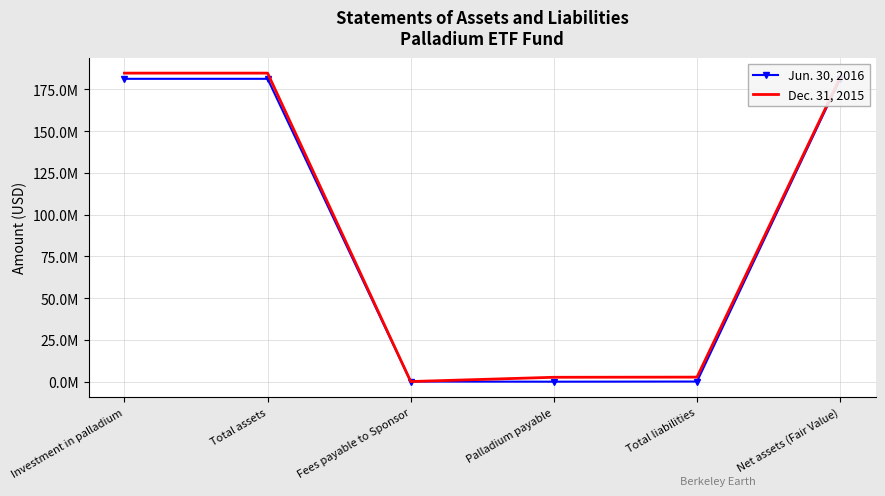

What are all the series names shown in the legend?

Jun. 30, 2016, Dec. 31, 2015